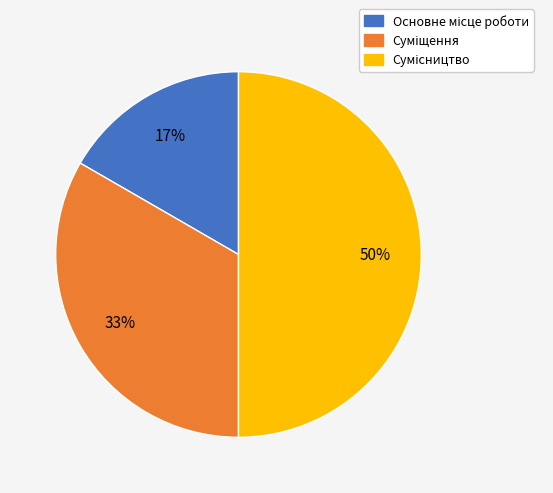

To the nearest percent, what is the difference between the largest and smallest slice percentages?

33%